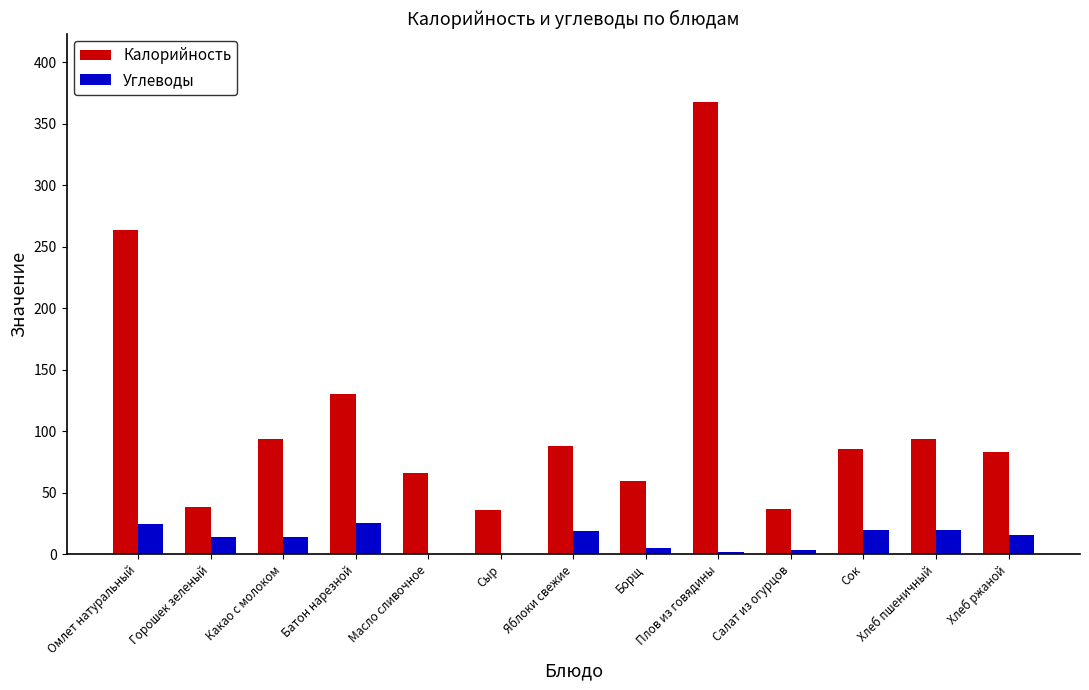

True or false: Калорийность has a value of 30.3 at Батон нарезной.

False